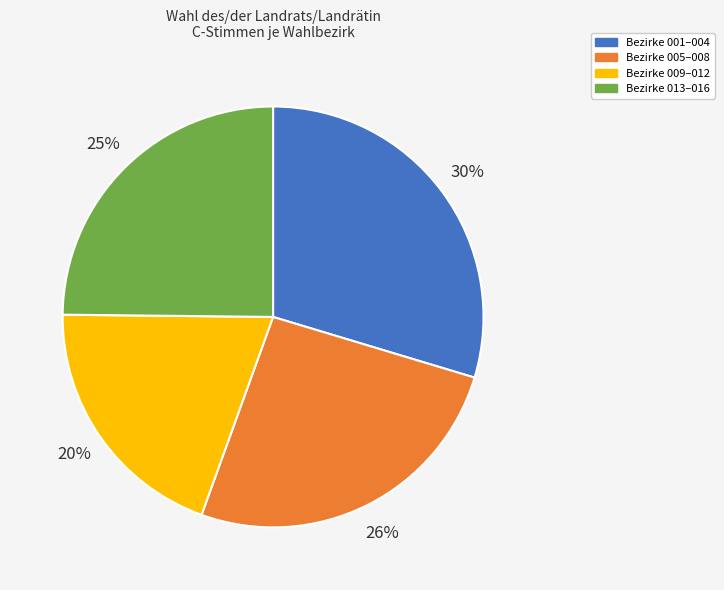

To the nearest percent, what is the difference between the largest and smallest slice percentages?

10%